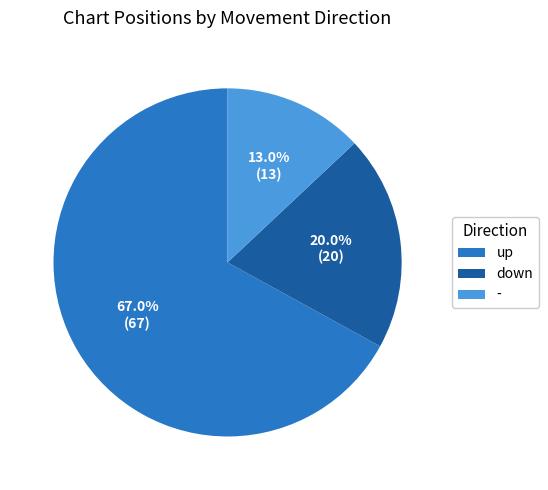

Which category has the biggest portion of the pie?

up